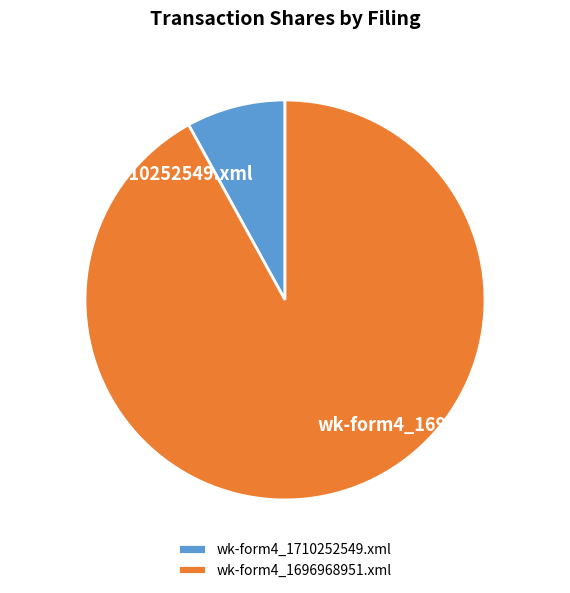

What is the ratio of the value at wk-form4_1696968951.xml to the value at wk-form4_1710252549.xml?

11.5